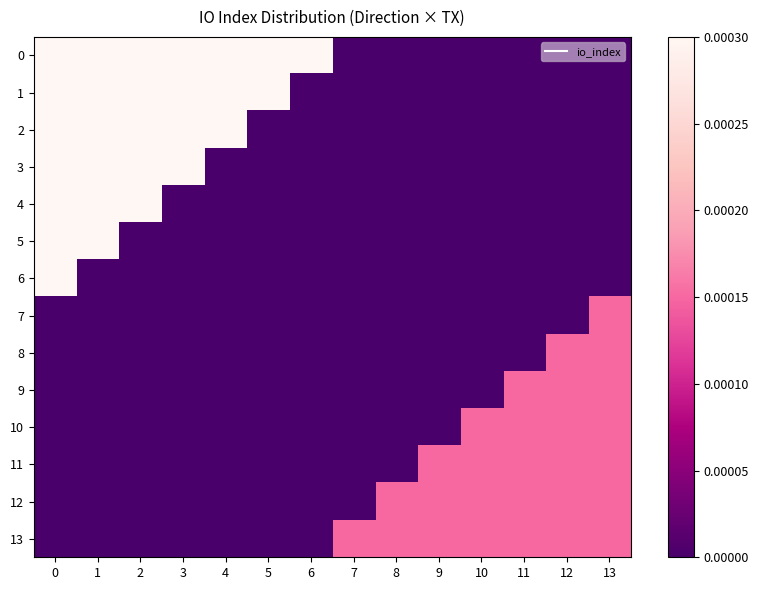

List the series in order of their peak value, lowest first.

7, 8, 9, 10, 11, 12, 13, 0, 1, 2, 3, 4, 5, 6